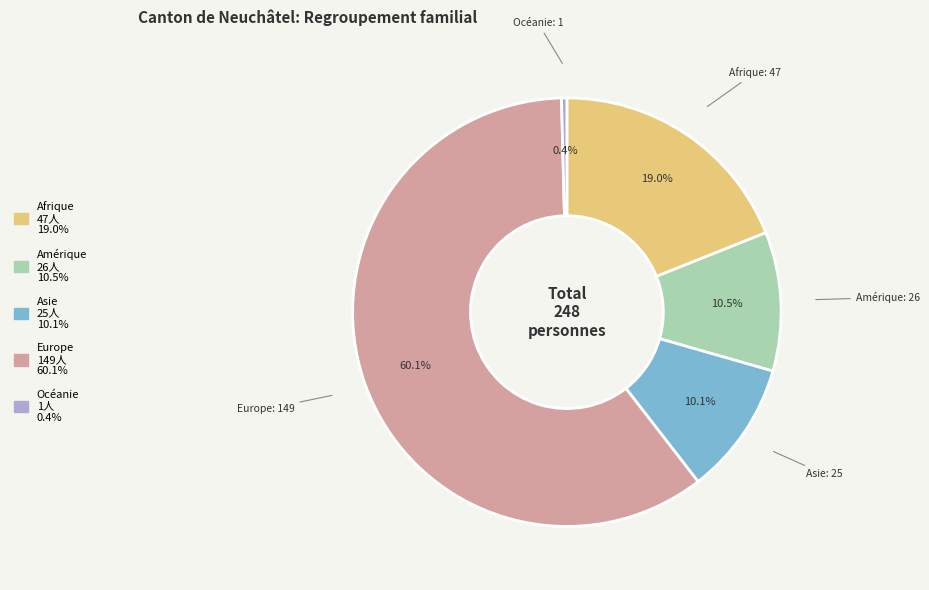

Which category has the biggest portion of the pie?

Europe